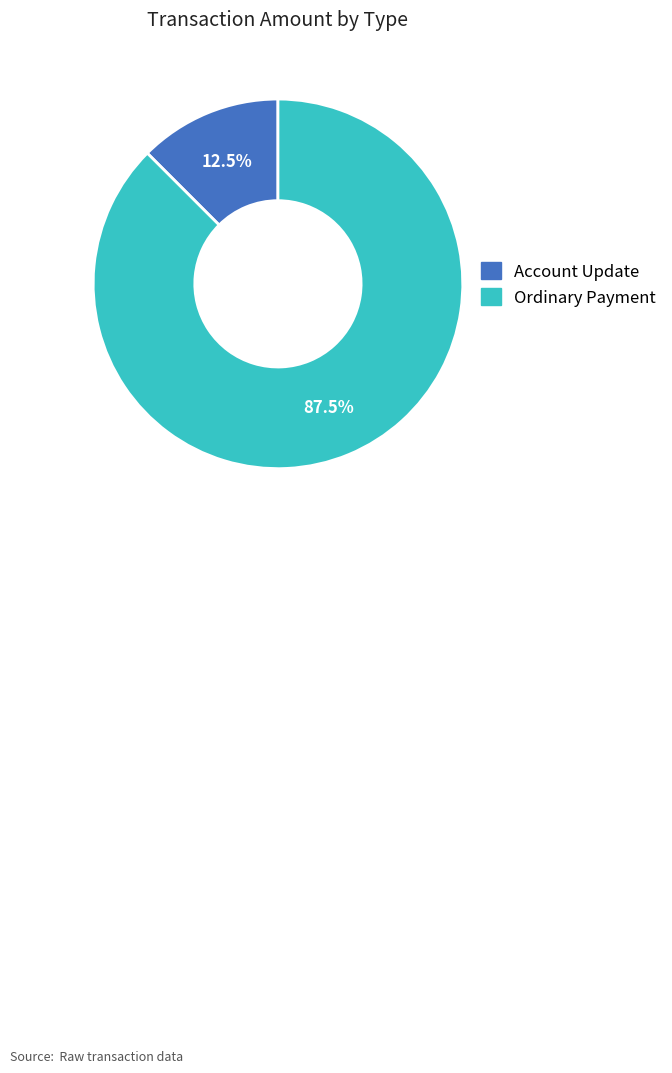

Which has a higher value, Ordinary Payment or Account Update?

Ordinary Payment